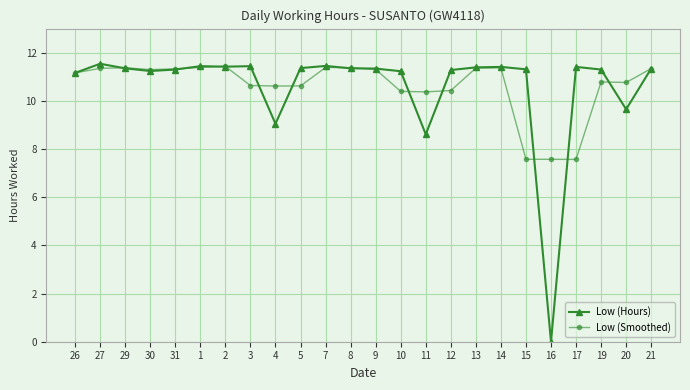

What is the sum of all Low (Smoothed) values?

254.8